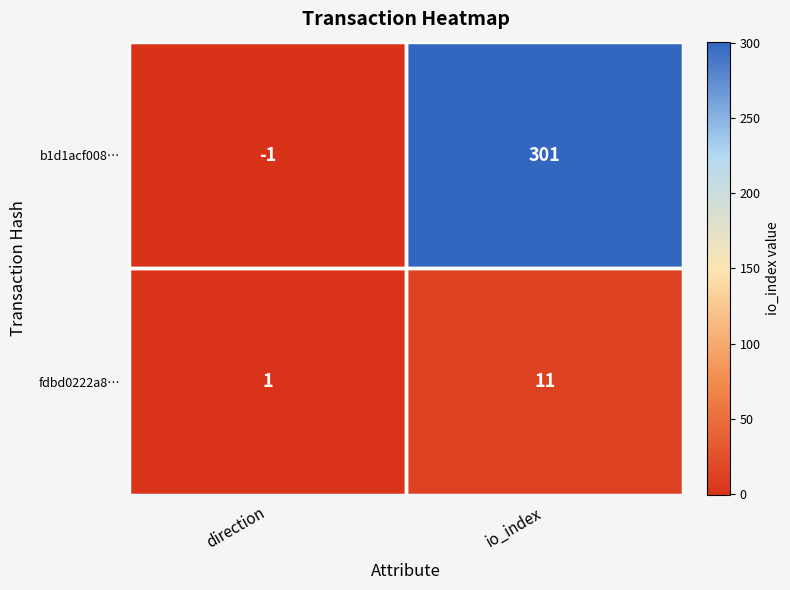

Which series has the largest total across all categories?

b1d1acf008…